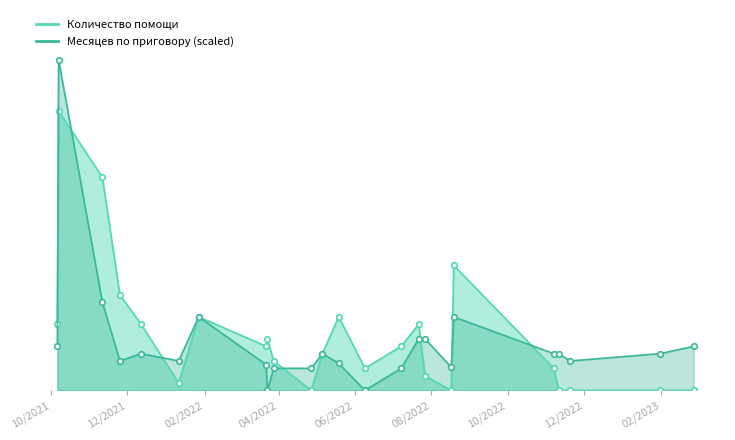

Reading left to right, extract all data points from this chart.

Количество помощи: 9.0	38.0	29.0	13.0	9.0	1.0	10.0	6.0	7.0	4.0	0.0	5.0	10.0	3.0	6.0	9.0	2.0	0.0	17.0	3.0	0.0	0.0	0.0	0.0
Месяцев по приговору: 6.0	45.0	12.0	4.0	5.0	4.0	10.0	3.5	0.0	3.0	3.0	5.0	3.7	0.0	3.0	7.0	7.0	3.2	10.0	5.0	5.0	4.0	5.0	6.0